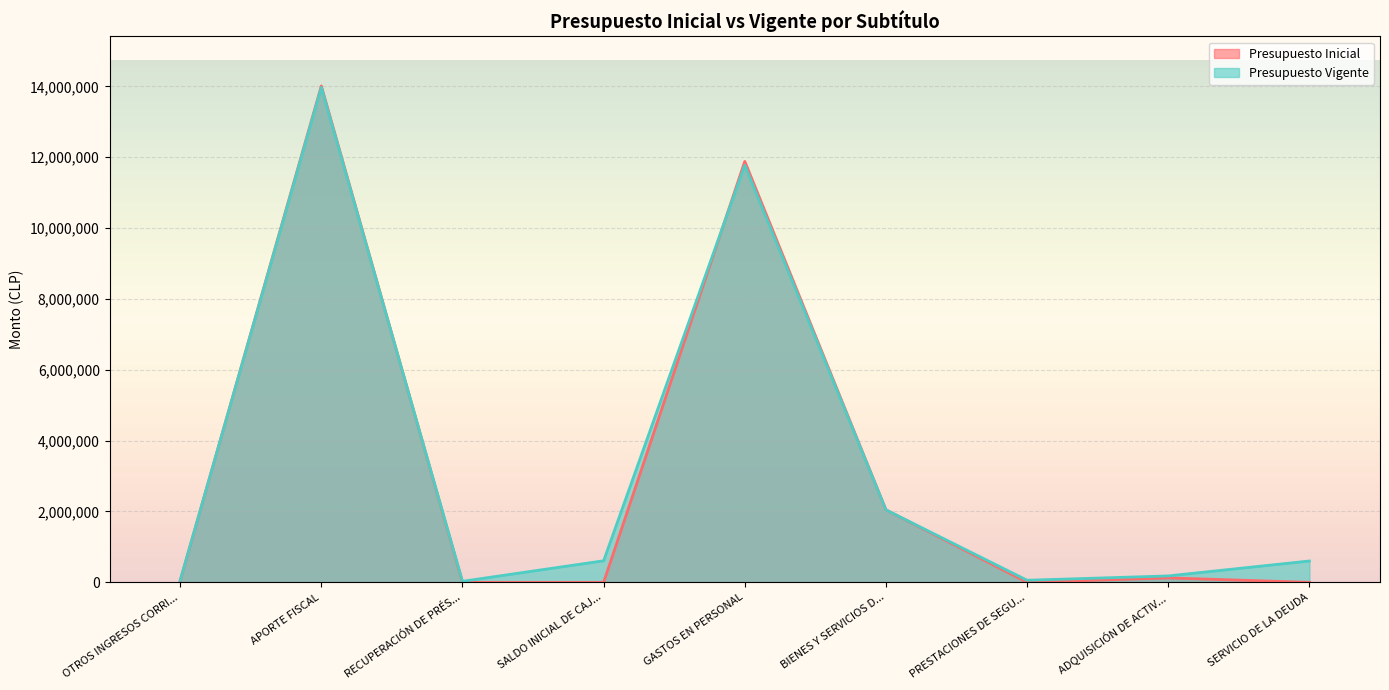

Where is Presupuesto Inicial nearest to the value 7006332?

GASTOS EN PERSONAL